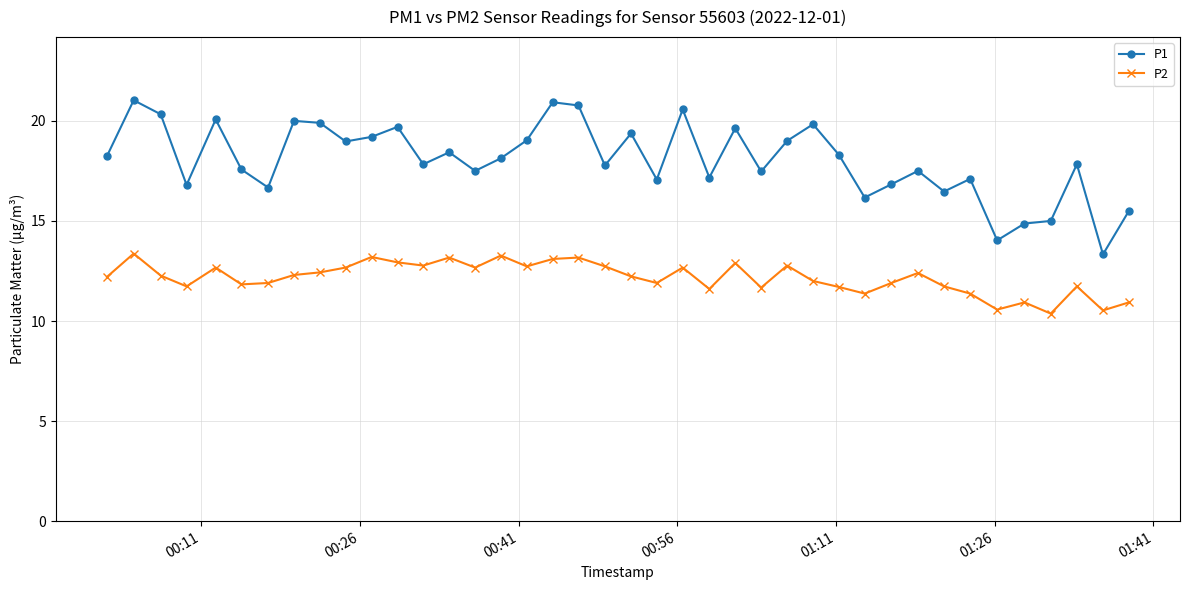

True or false: P1 has more than 1 points higher than both neighbors.

True